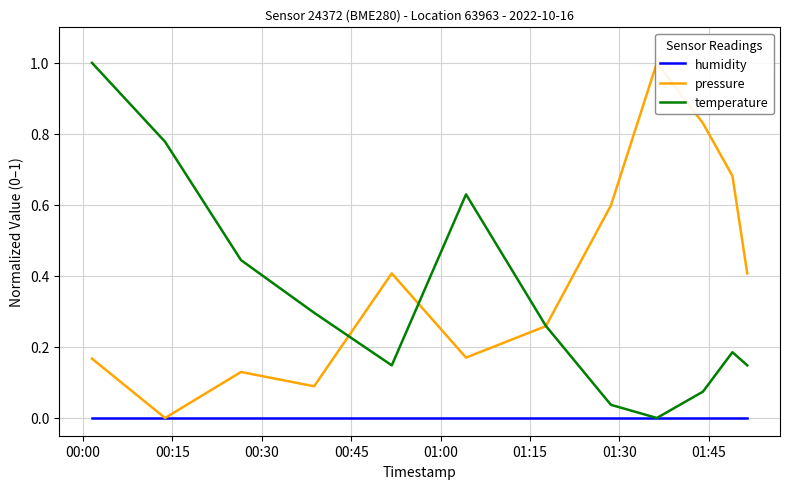

What is the sum of all temperature values?

4.0